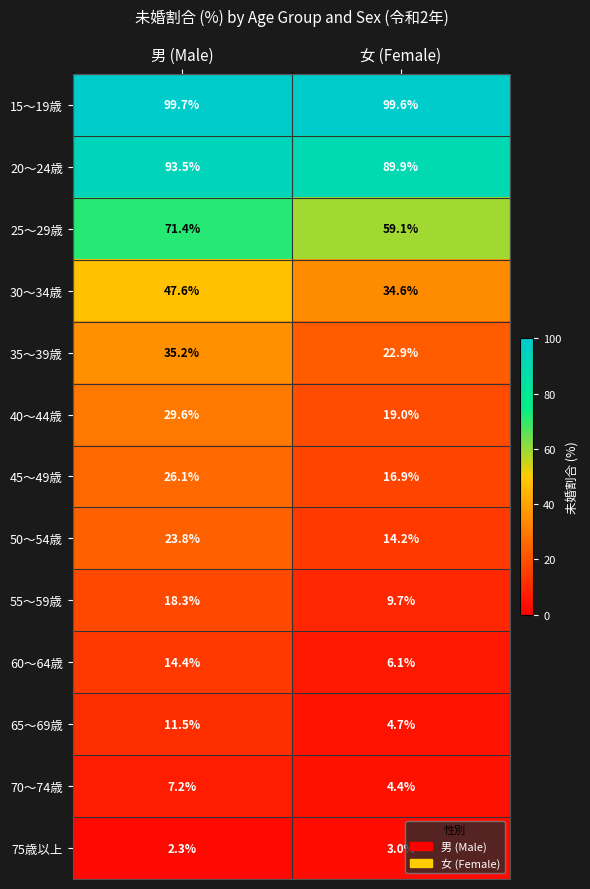

The 35～39歳 series shows 50.0 at 男 (Male). True or false?

False